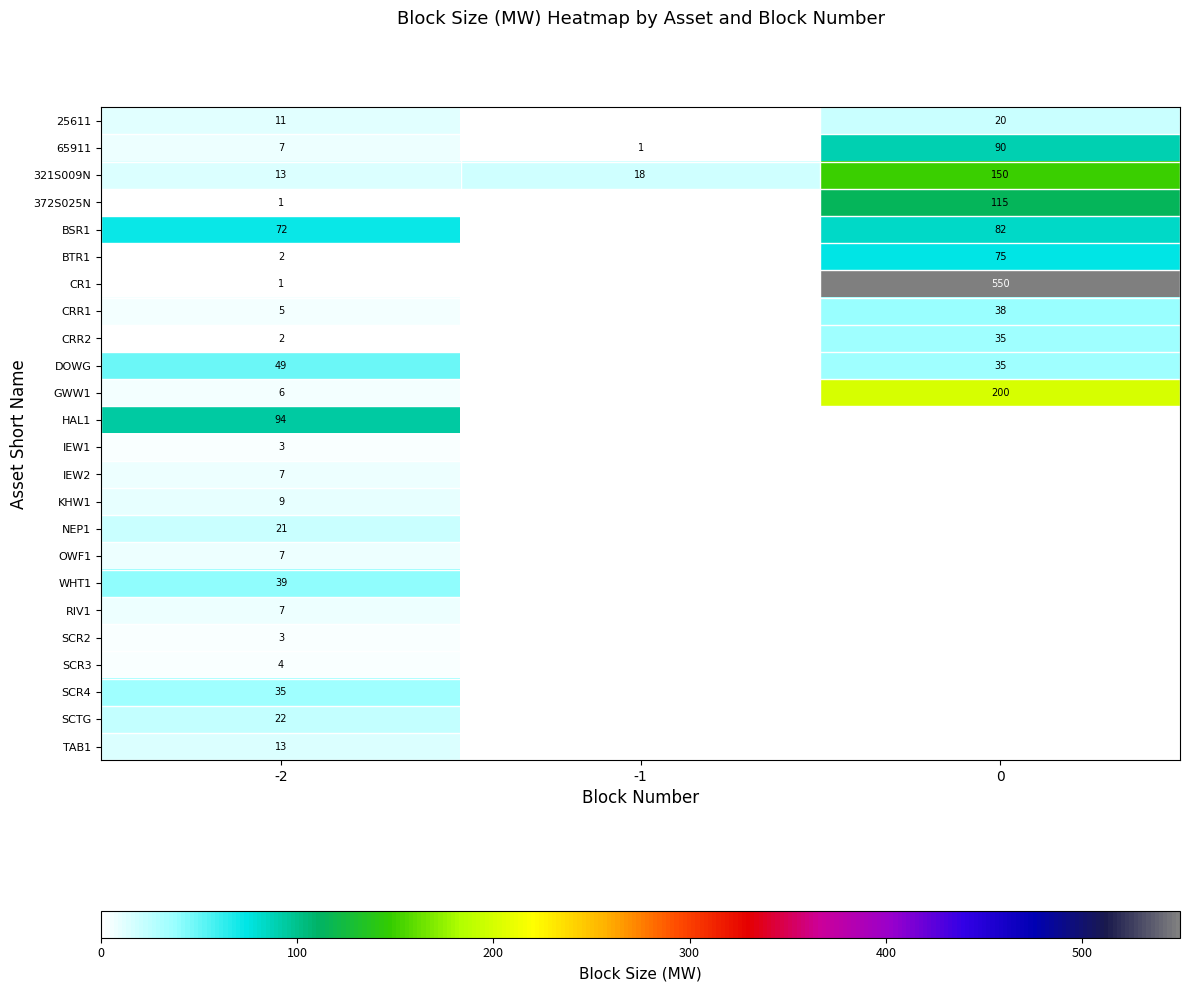

What is the spread (max minus min) of values at -2?

93